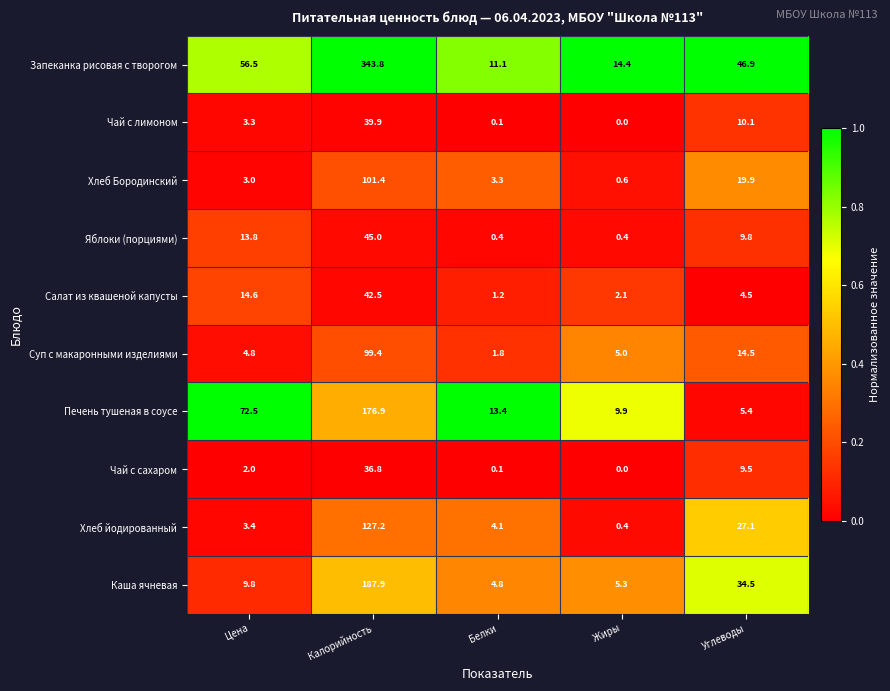

At which label is Суп с макаронными изделиями closest to 50?

Углеводы